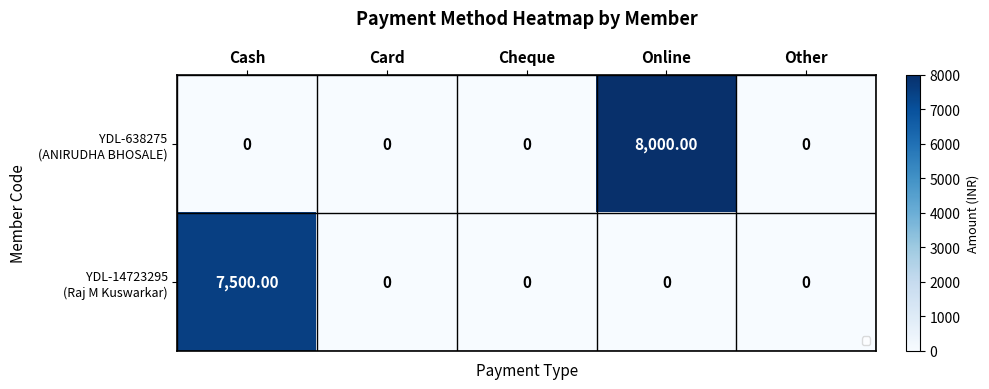

At how many categories does at least one series exceed 3953?

2